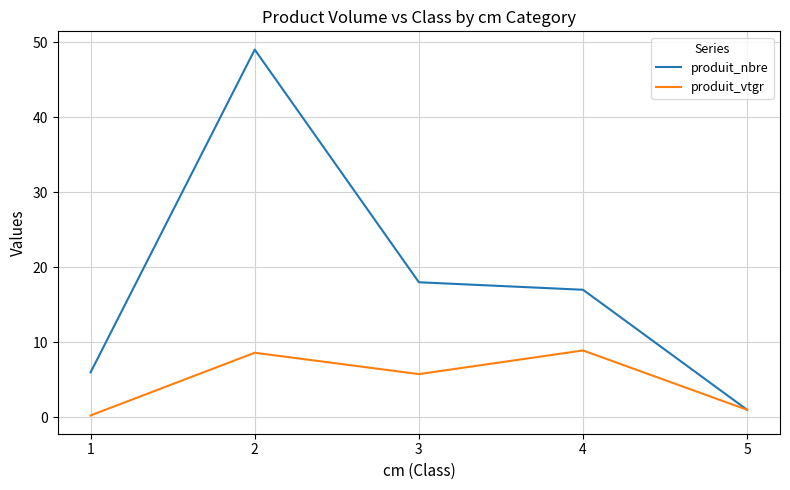

Does the chart display data point markers on the line(s)?

No